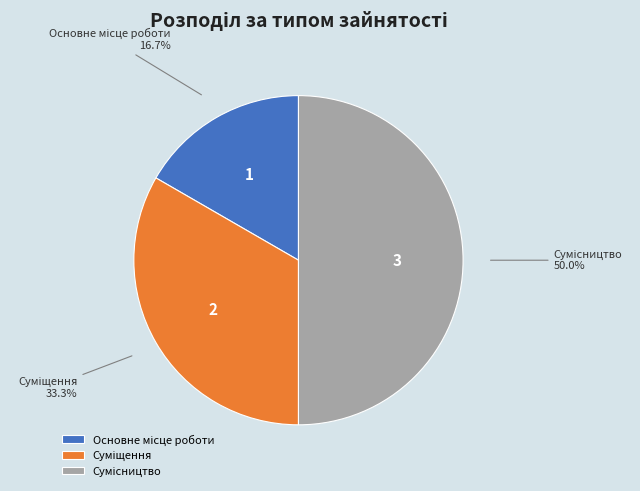

To the nearest percent, what is the difference between the Основне місце роботи and Сумісництво slice percentages?

33%